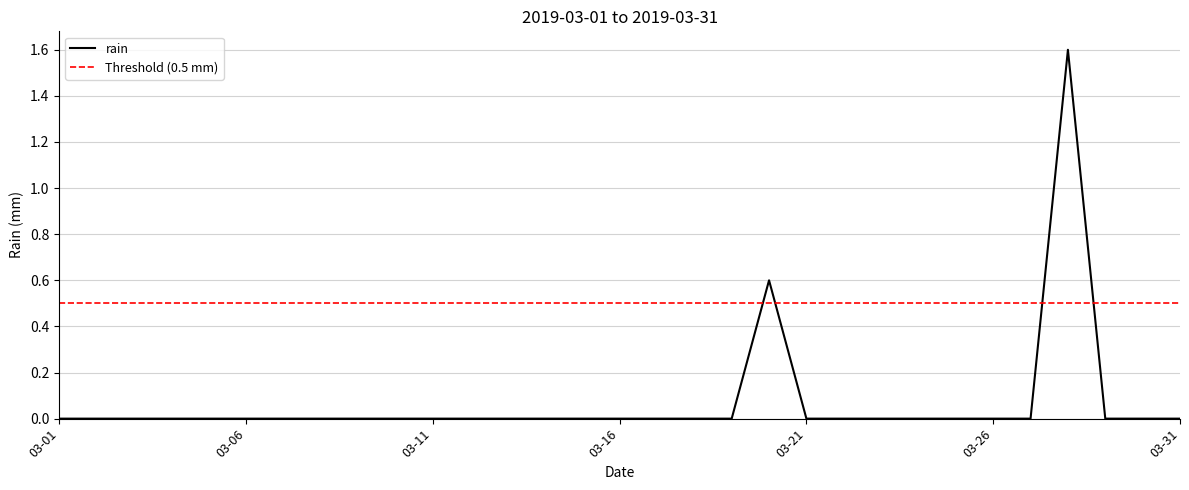

Which has a higher value, 2019-03-22 or 2019-03-30?

2019-03-22